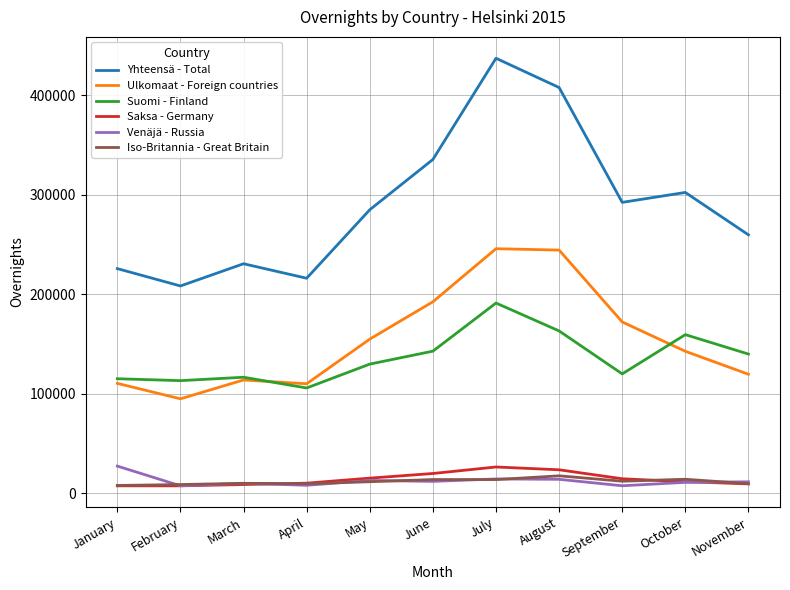

The Iso-Britannia - Great Britain series shows 12320 at September. True or false?

True